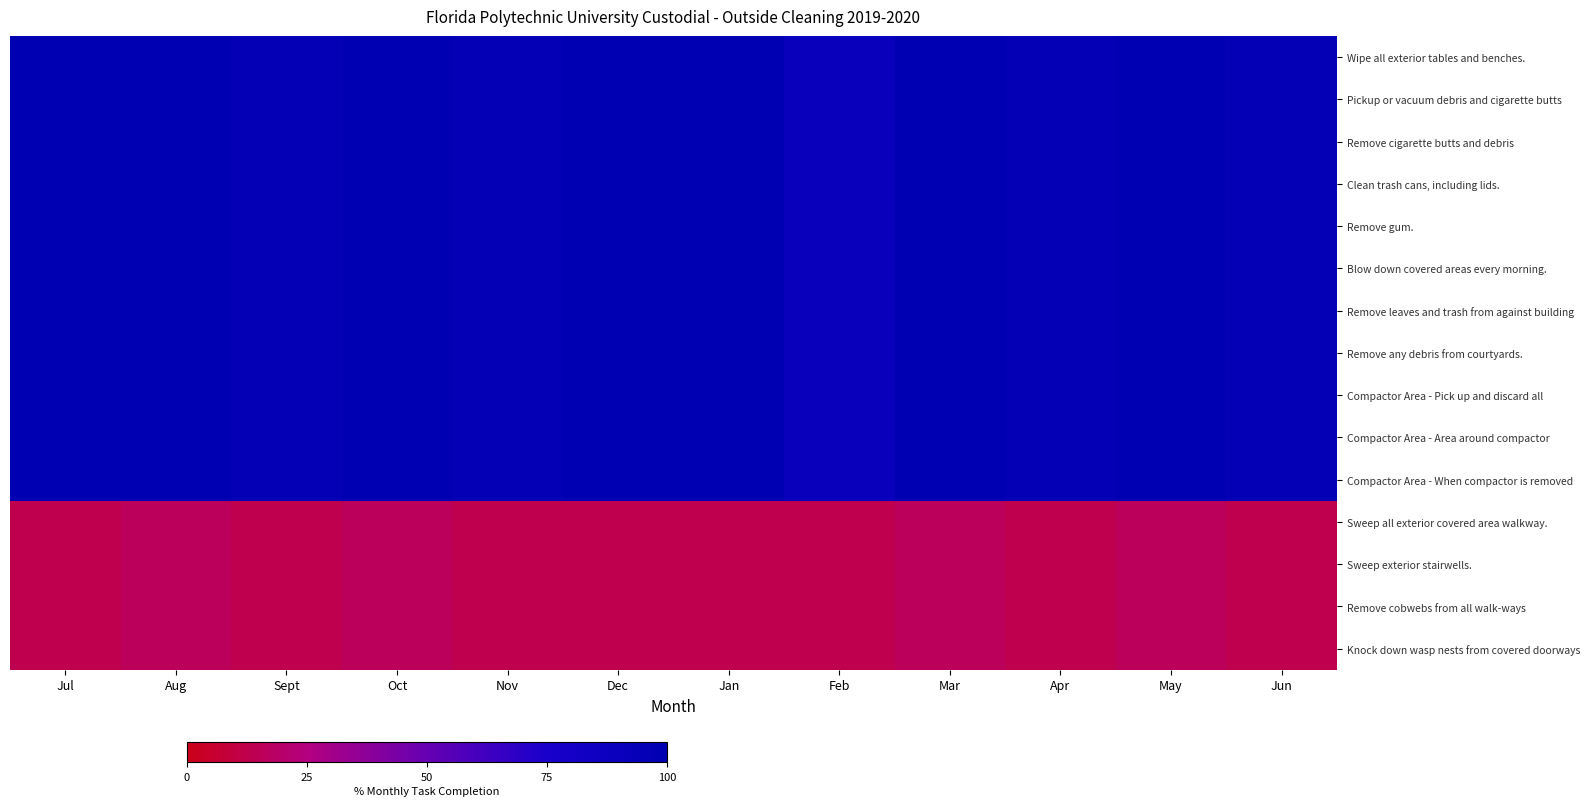

Which series has the widest spread of values?

Wipe all exterior tables and benches.